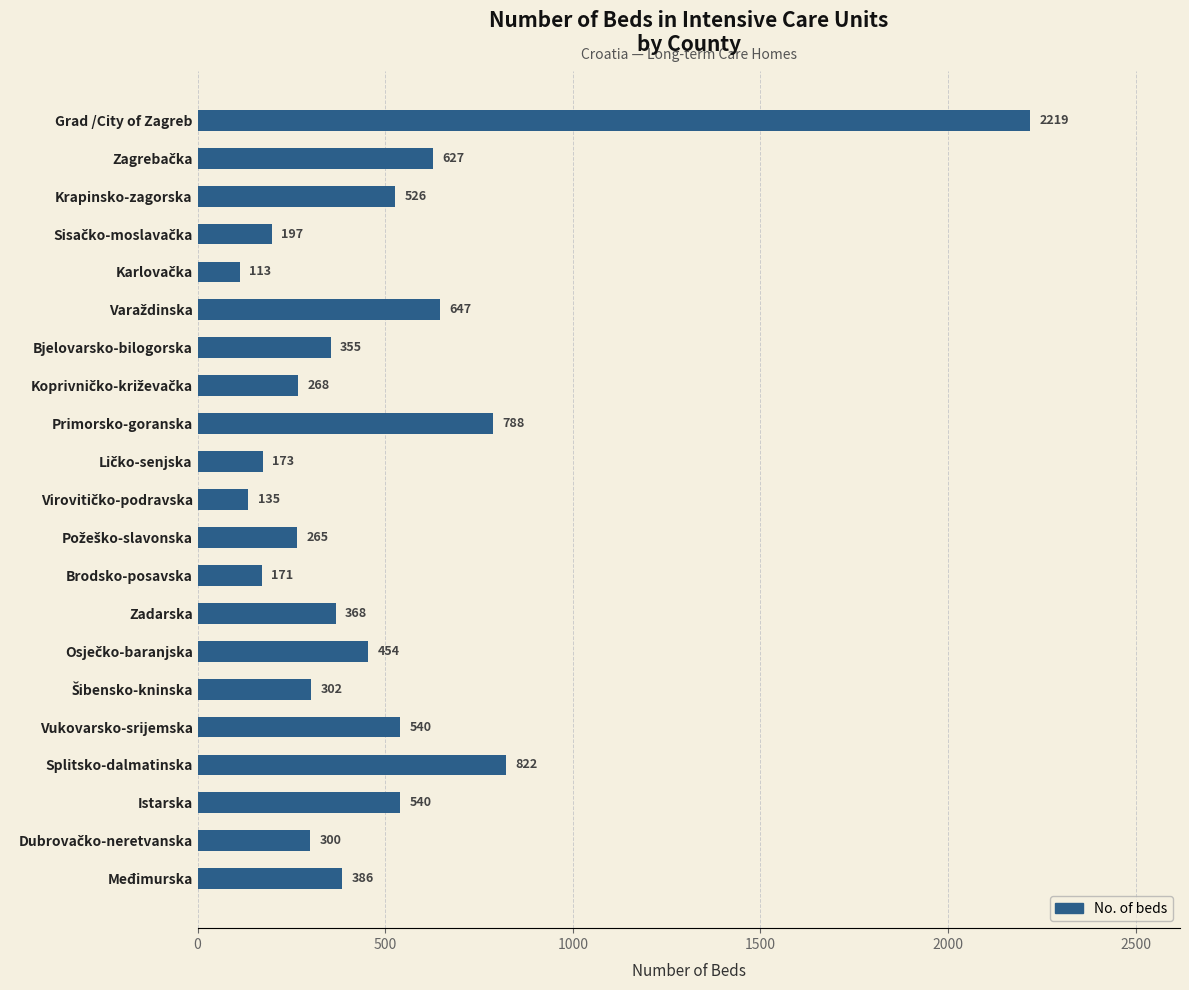

Where is the data nearest to the value 1166?

Splitsko-dalmatinska